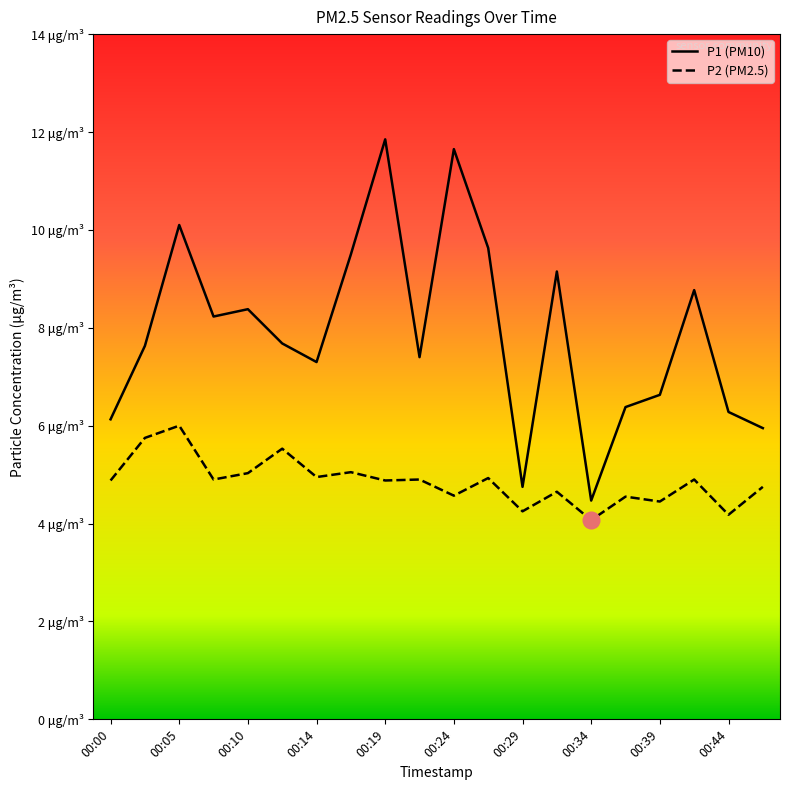

True or false: P1 has a value of 14.4 at 00:05.

False